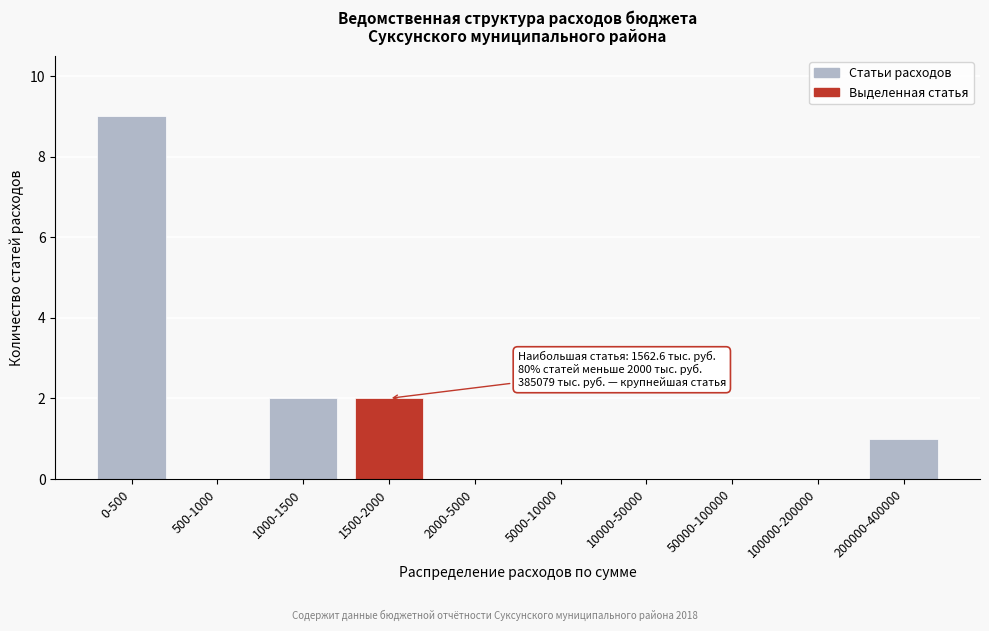

Reading left to right, what are all the values shown in this chart?

0-500=9	500-1000=0	1000-1500=2	1500-2000=2	2000-5000=0	5000-10000=0	10000-50000=0	50000-100000=0	100000-200000=0	200000-400000=1